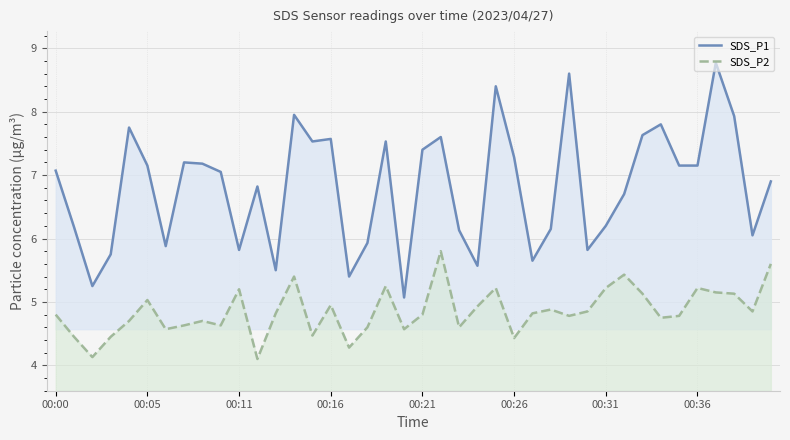

How many lines are shown in the chart?

2